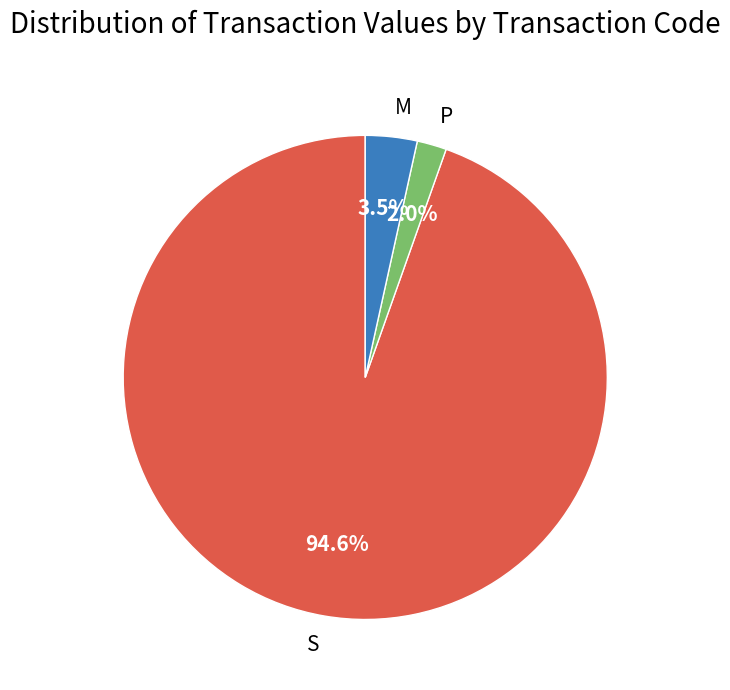

Do S and M together represent more than half of the pie?

Yes